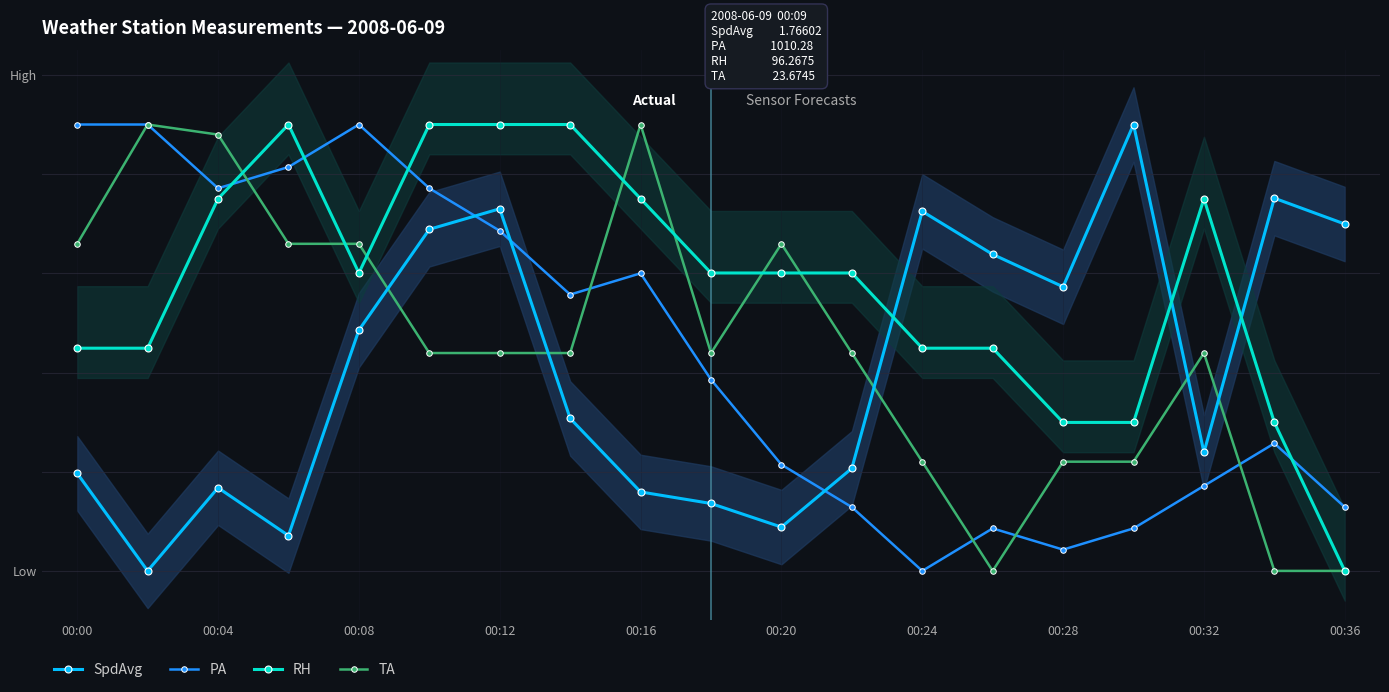

What are all the series names shown in the legend?

SpdAvg, PA, RH, TA